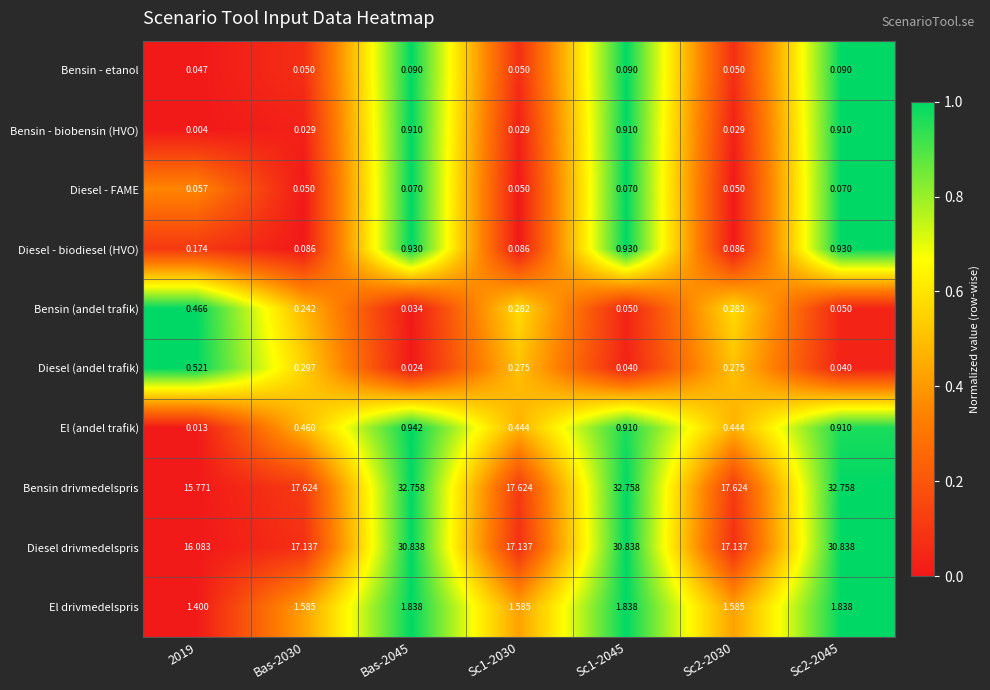

Is the value of El (andel trafik) at Sc2-2030 greater than the value of Diesel drivmedelspris at Bas-2030?

No